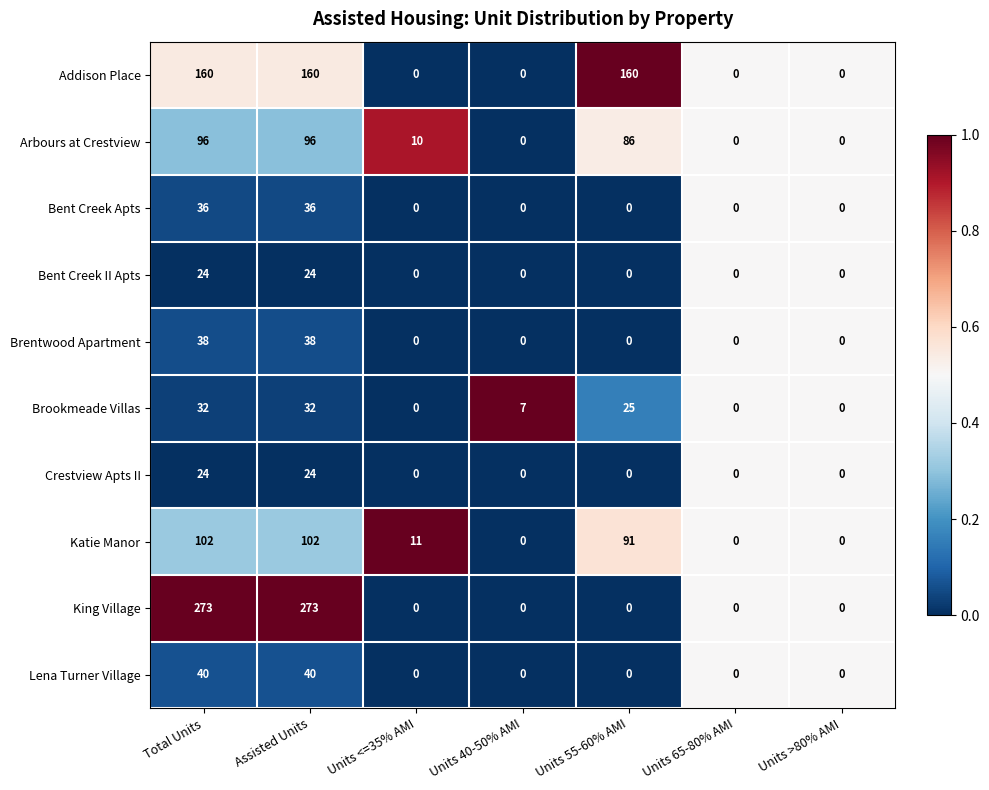

What is the spread (max minus min) of values at Units <=35% AMI?

11